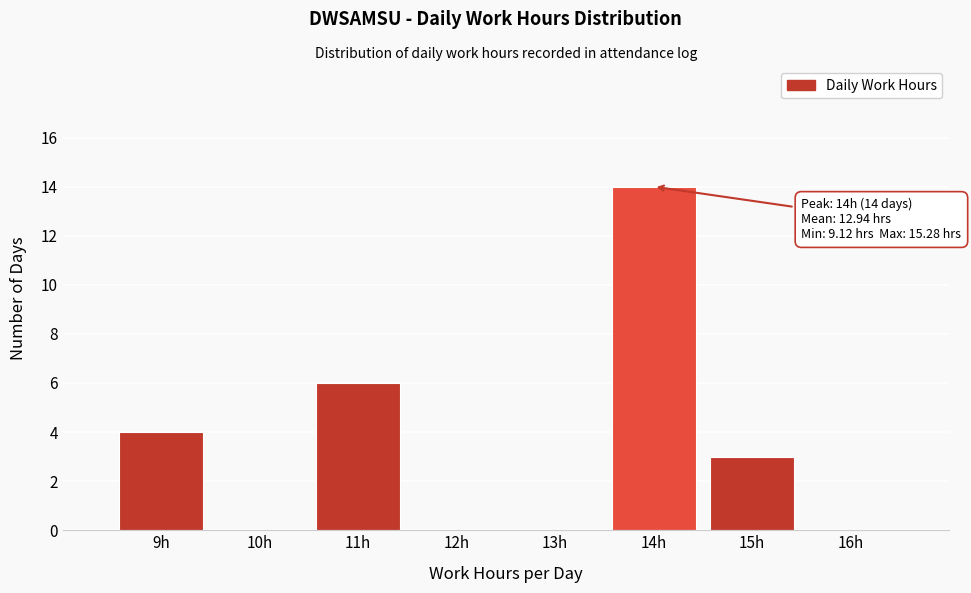

Which range on the x-axis has the tallest bar?

13.5 to 14.5